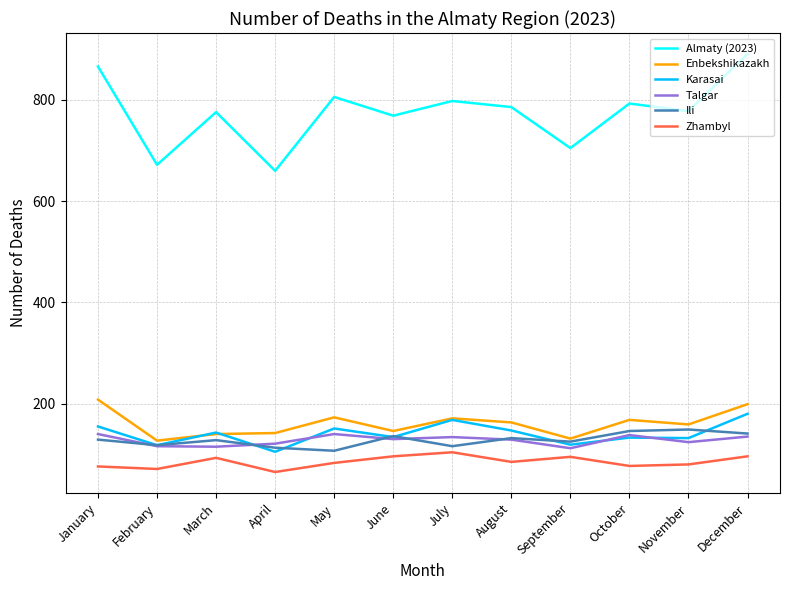

Is the value of Enbekshikazakh at March greater than the value of Talgar at March?

Yes